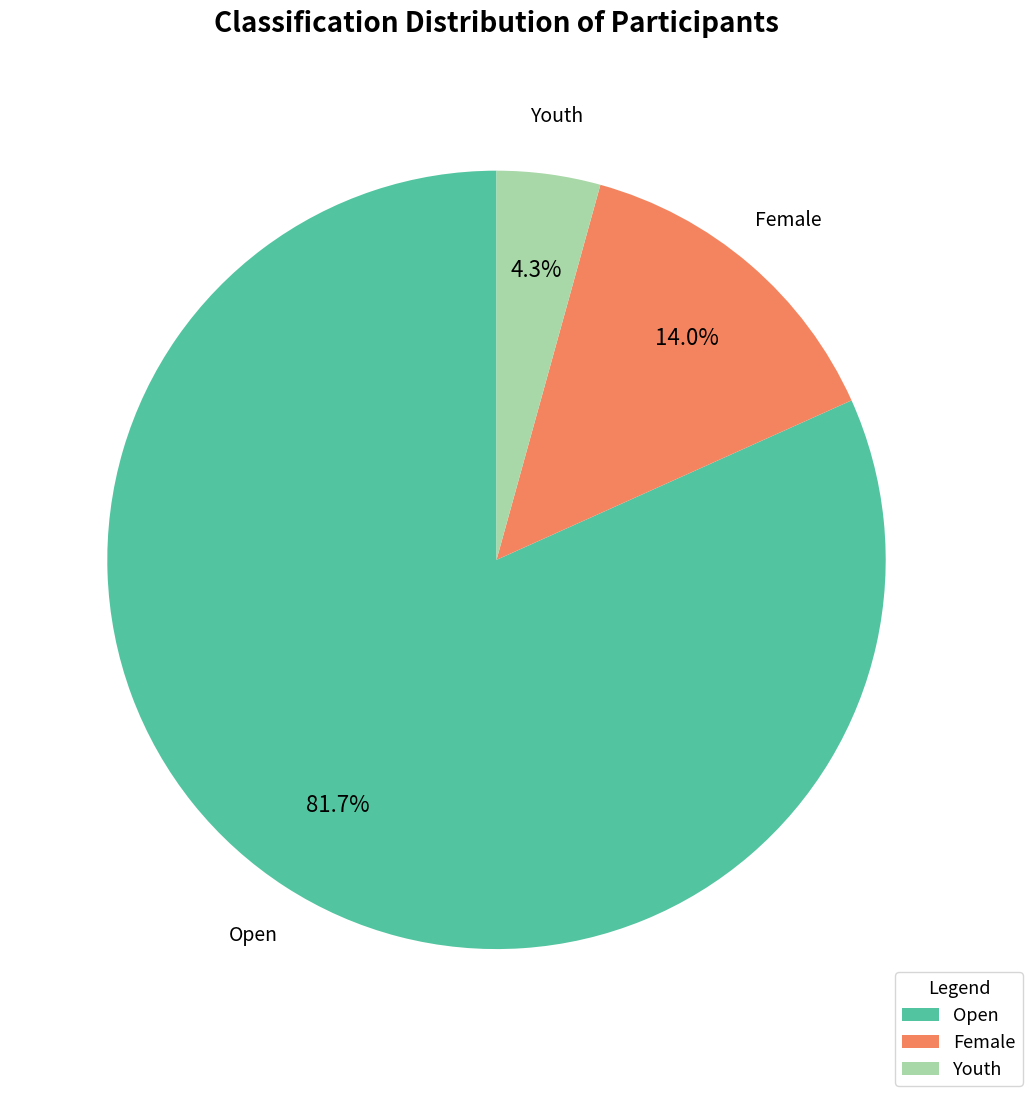

To the nearest percent, what is the combined percentage of Youth and Female?

18%